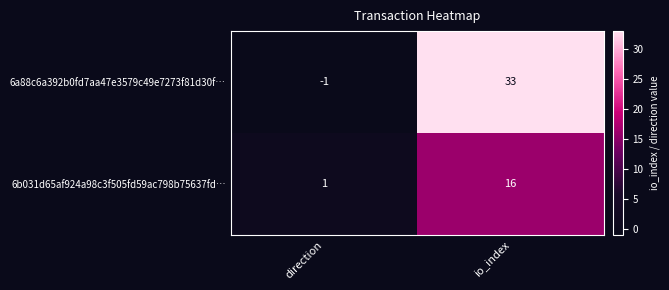

How many positive values does the 6a88c6a392b0fd7aa47e3579c49e7273f81d30f… series have?

1